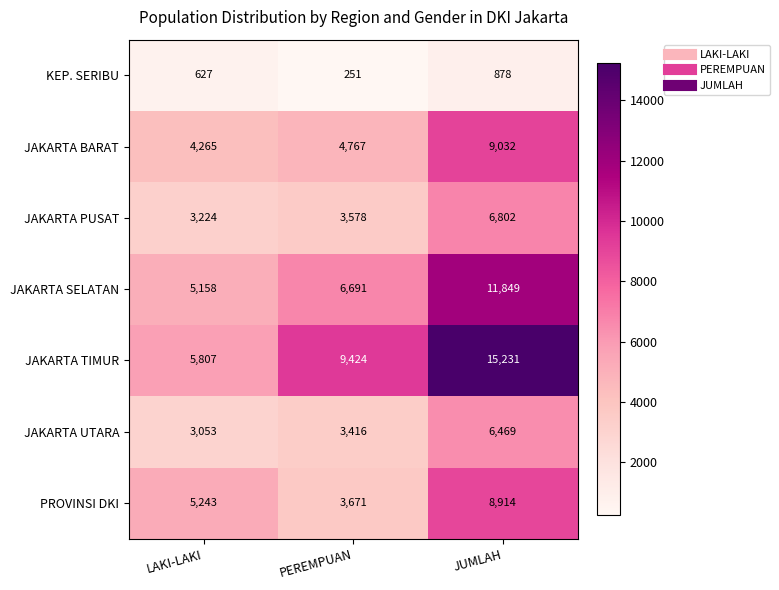

What is the sum of all JAKARTA SELATAN values?

23698